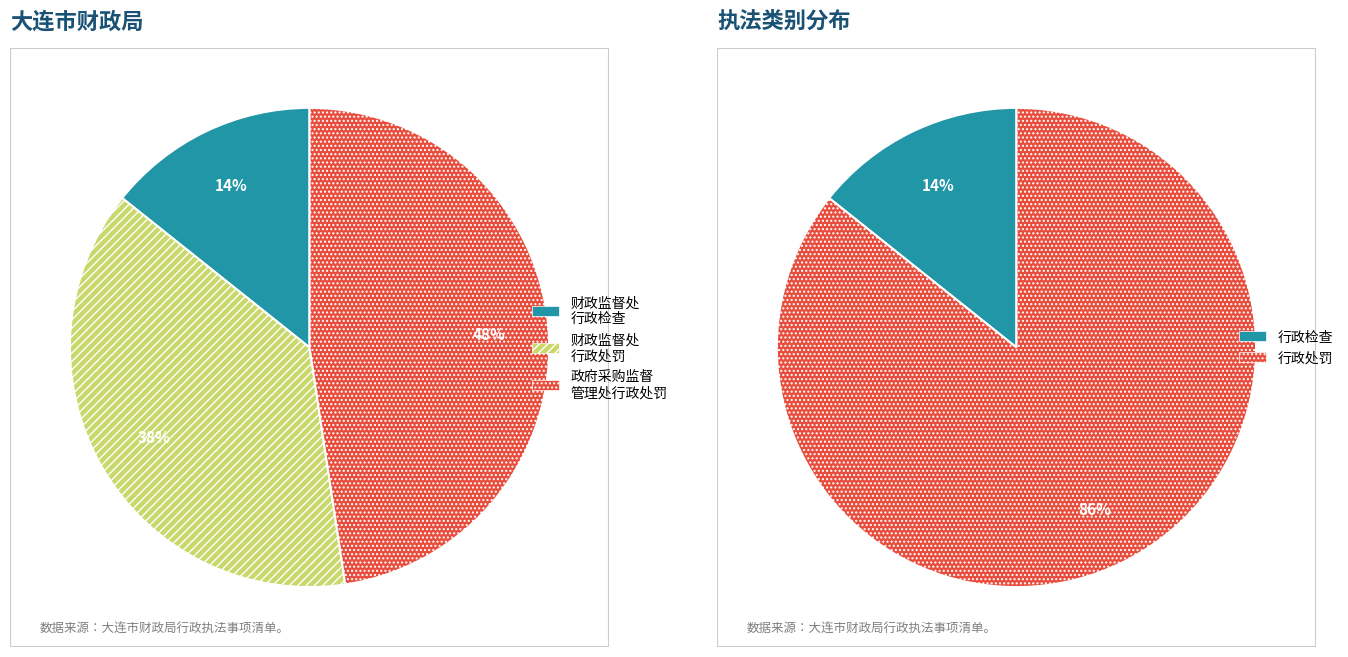

What is the largest slice in the pie chart?

行政处罚